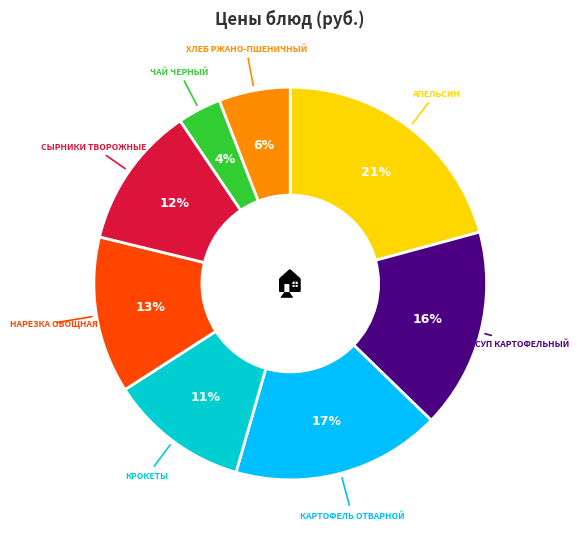

Does any single category account for the majority?

No